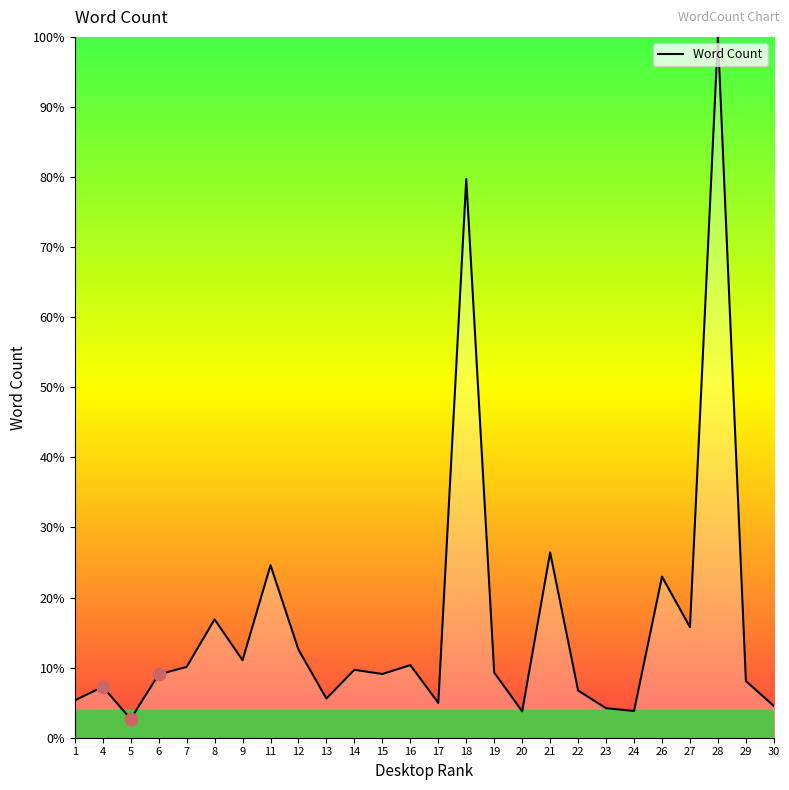

What is the ratio of the value at 15 to the value at 20?

2.4